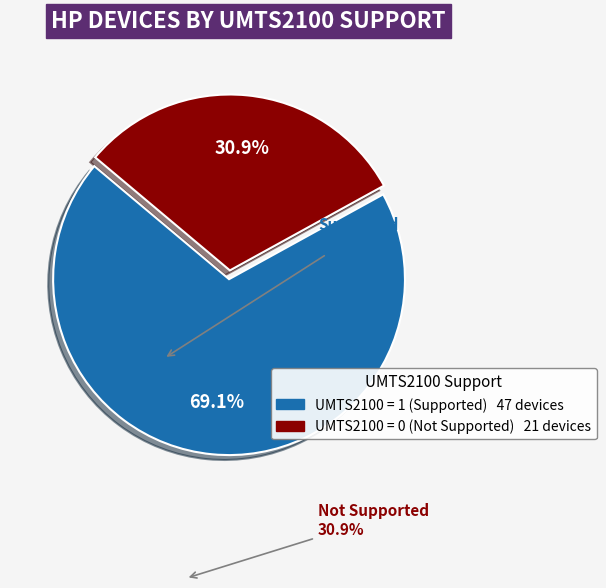

How many segments does this pie chart have?

2